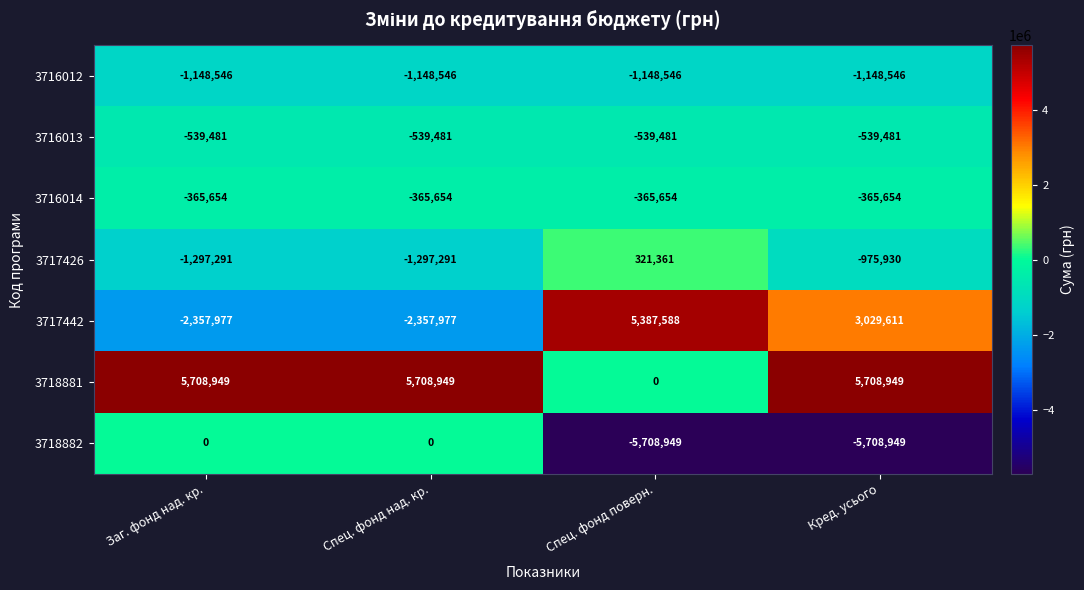

Reading left to right, extract all data points from this chart.

3716012: -1148546	-1148546	-1148546	-1148546
3716013: -539481	-539481	-539481	-539481
3716014: -365654	-365654	-365654	-365654
3717426: -1297291	-1297291	321361	-975930
3717442: -2357977	-2357977	5387588	3029611
3718881: 5708949	5708949	0	5708949
3718882: 0	0	-5708949	-5708949